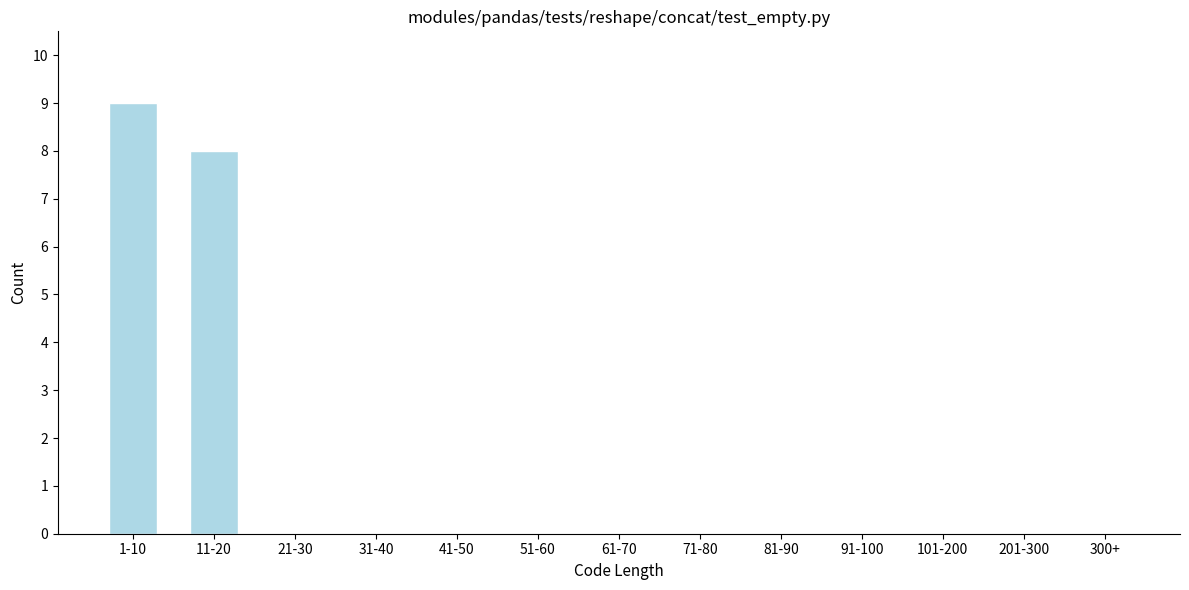

Reading left to right, transcribe all the data shown in this chart.

1-10=9	11-20=8	21-30=0	31-40=0	41-50=0	51-60=0	61-70=0	71-80=0	81-90=0	91-100=0	101-200=0	201-300=0	300+=0